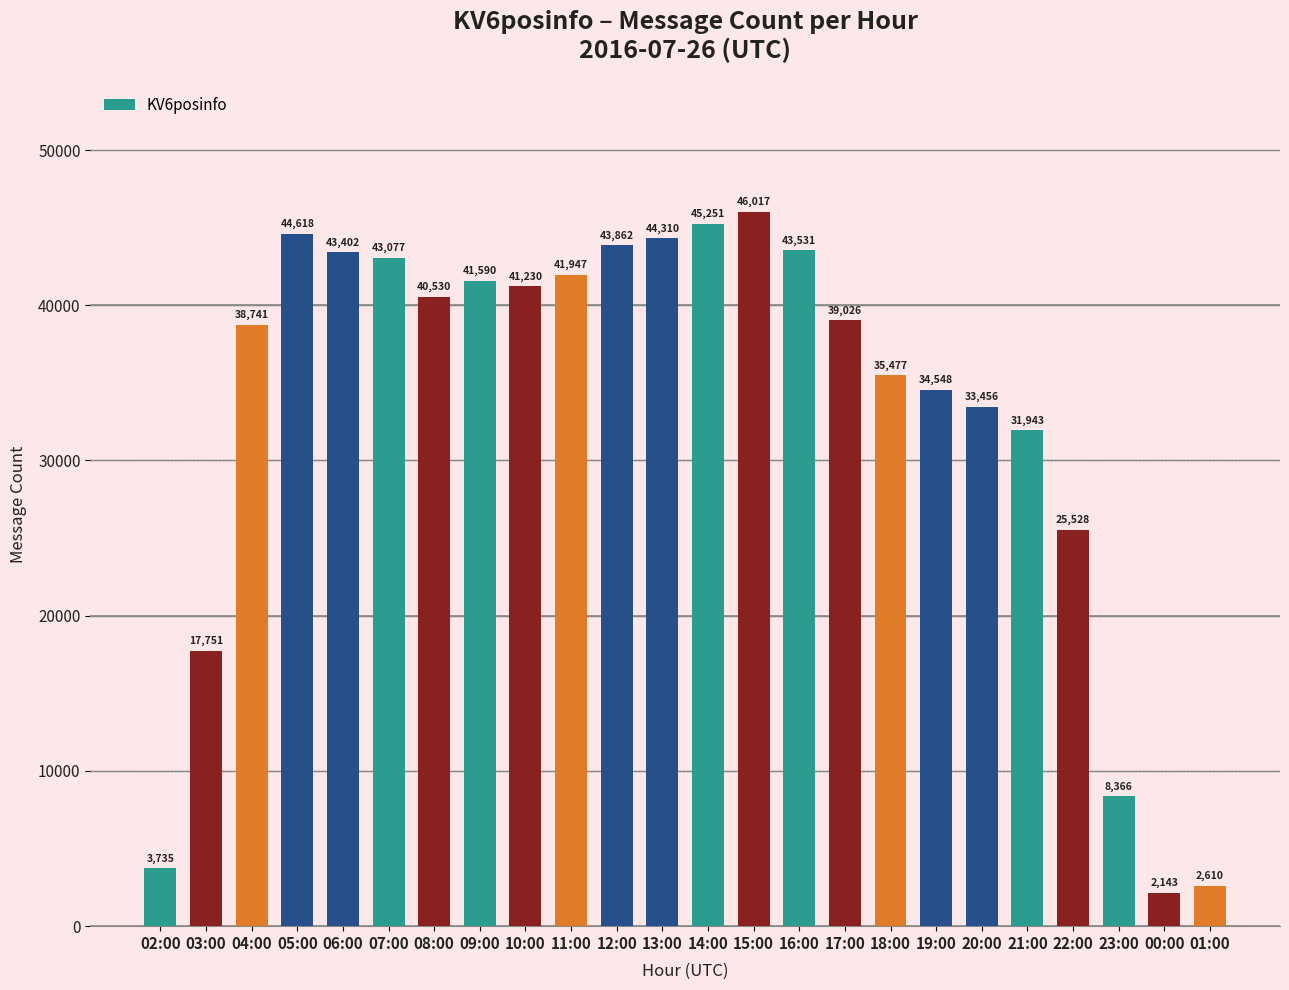

Are the bars horizontal?

No